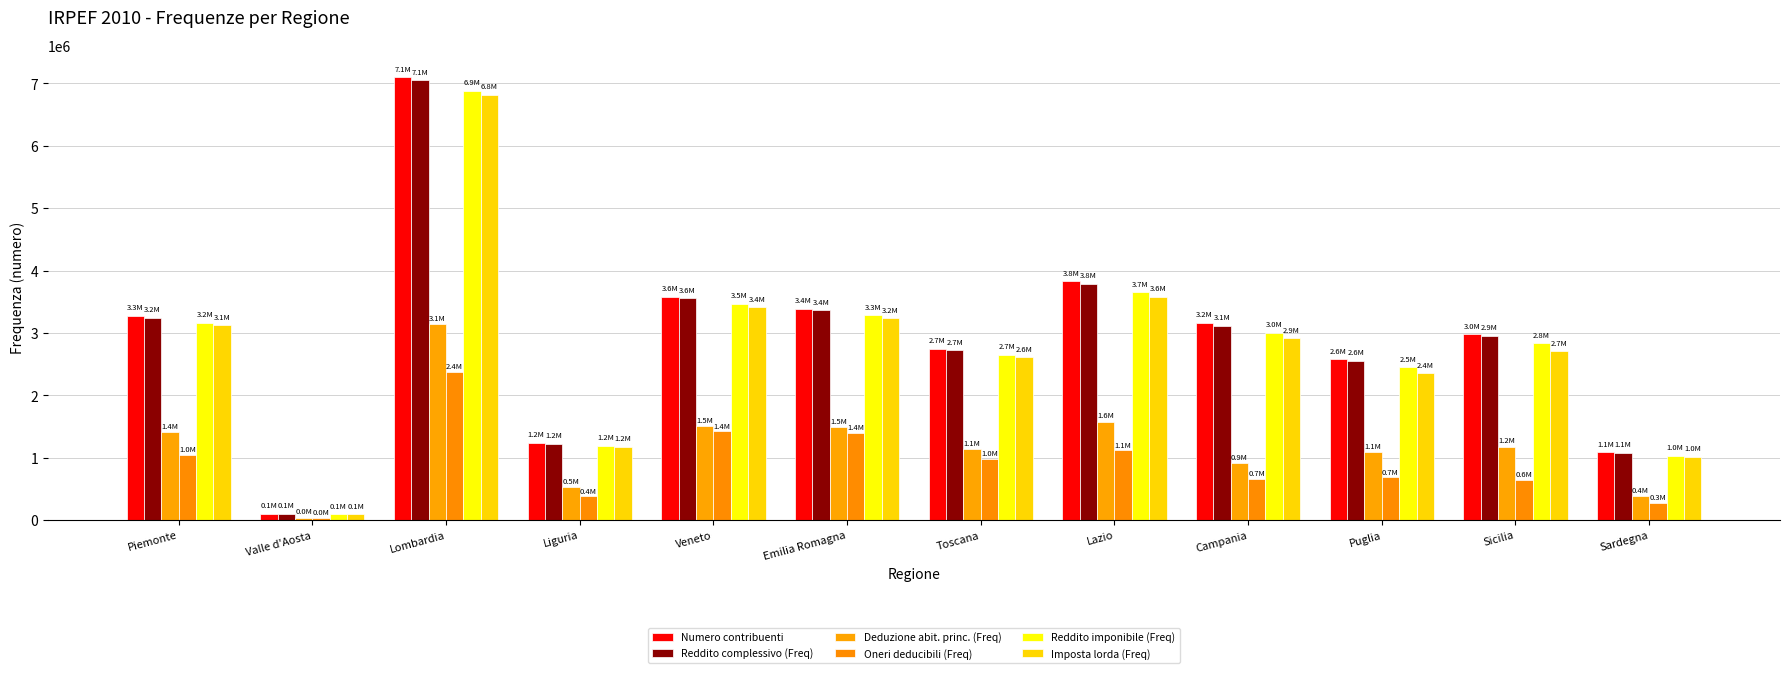

How many series are shown in this chart?

6